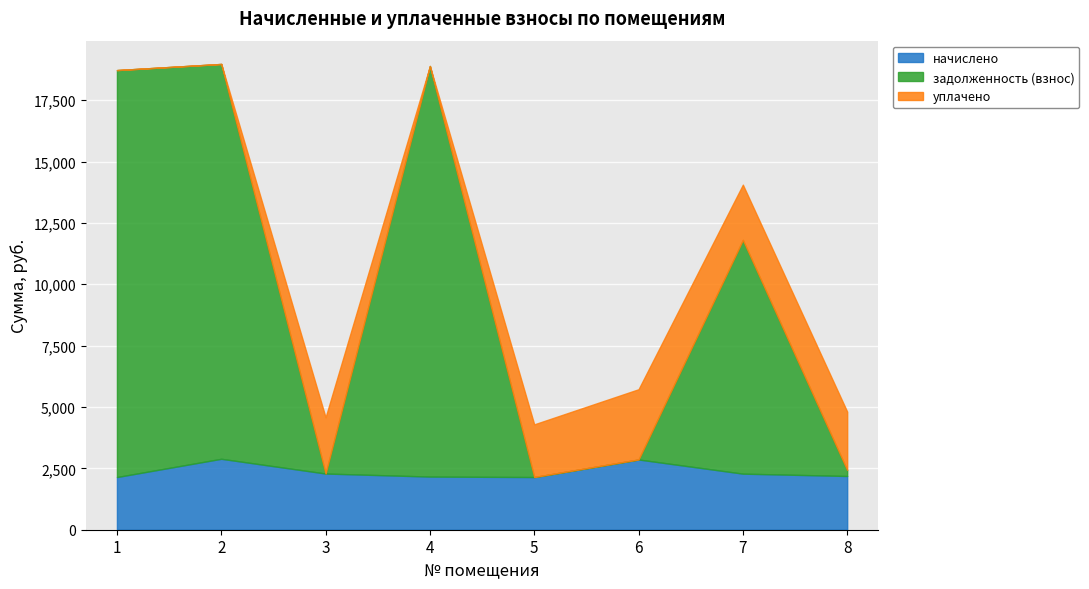

What is the maximum value for начислено?

2890.6